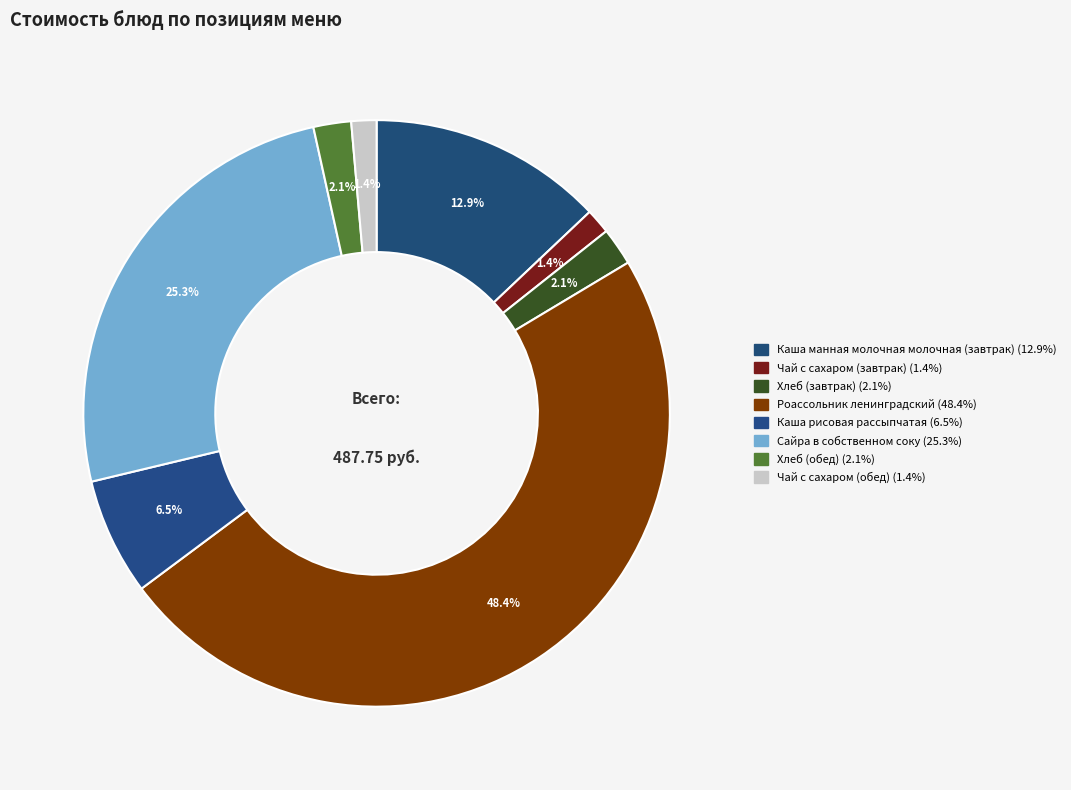

What is the largest slice in the pie chart?

Роассольник ленинградский